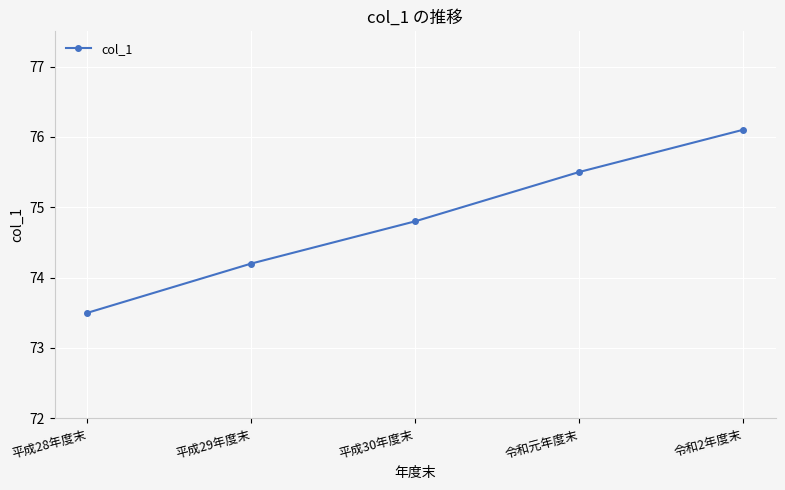

True or false: the data shows 29.2 at 平成30年度末.

False